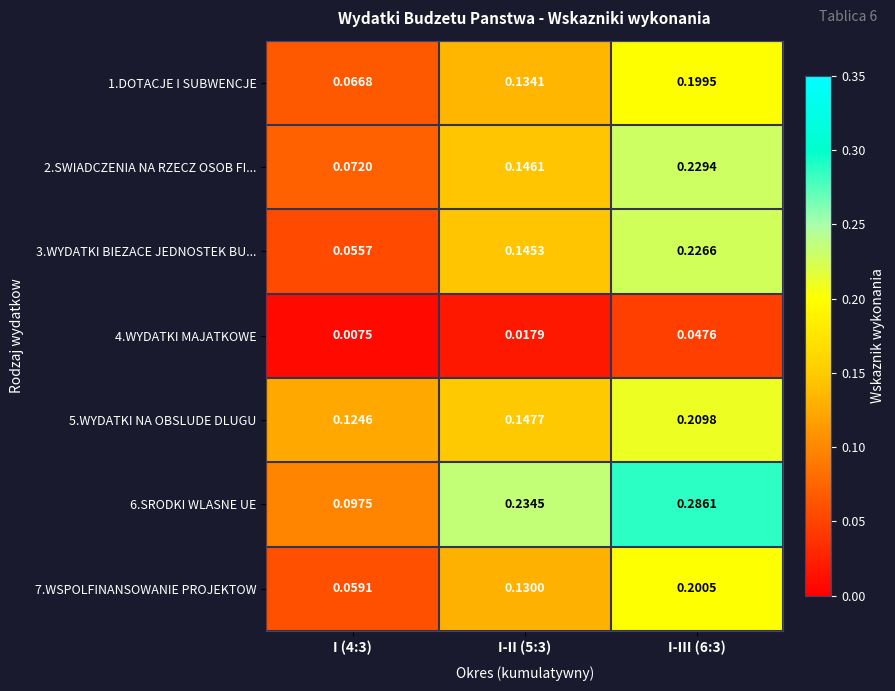

What is the total value across all series at I-III (6:3)?

1.4